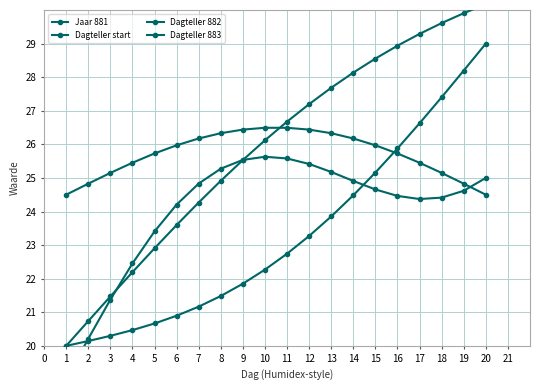

What is the maximum value for Dagteller 882?

29.0